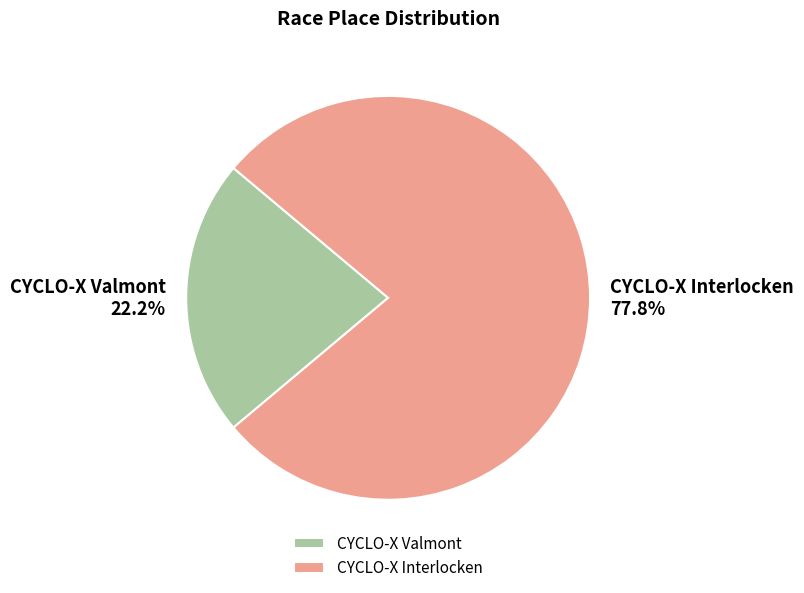

How many segments does this pie chart have?

2